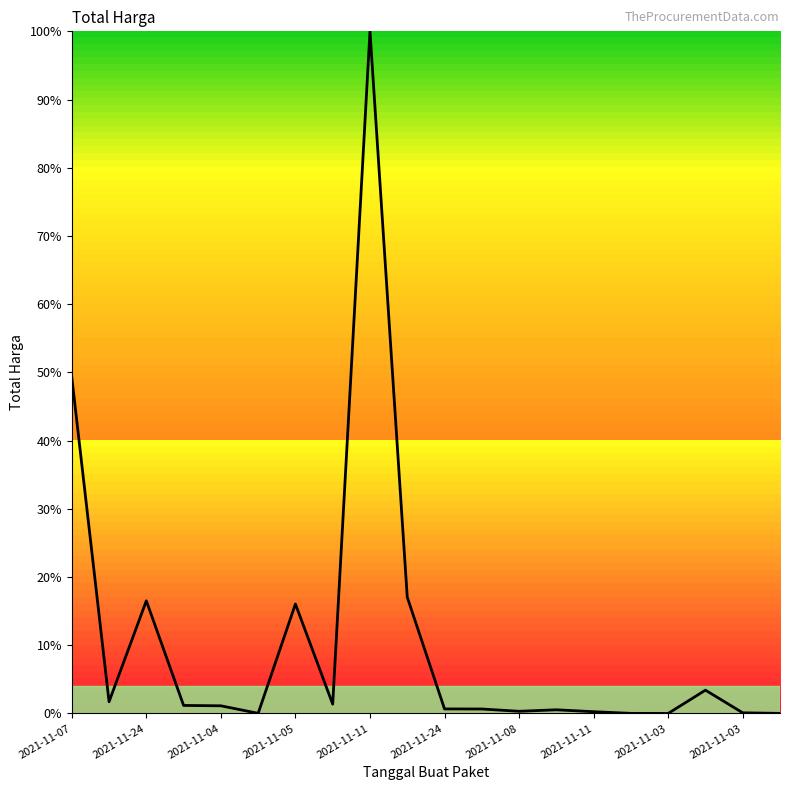

What is the maximum value shown in the chart?

100.0